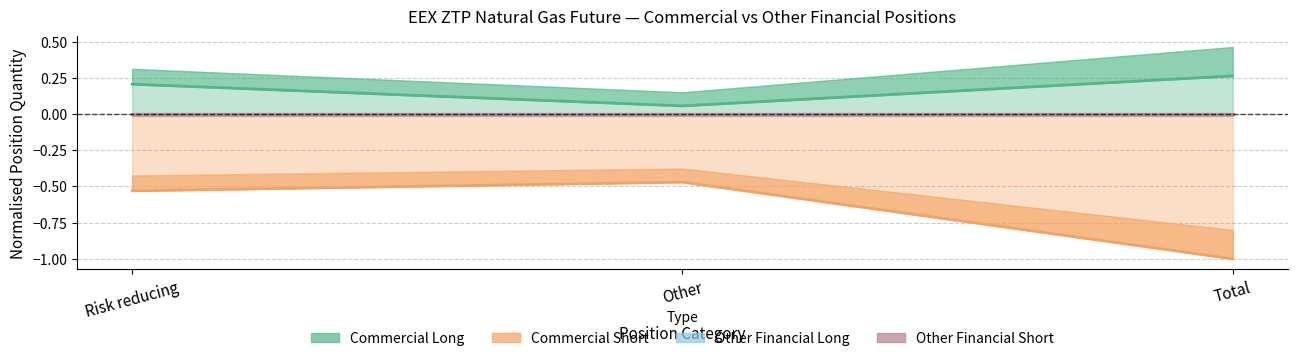

What is the total value across all series at Total?

-0.7